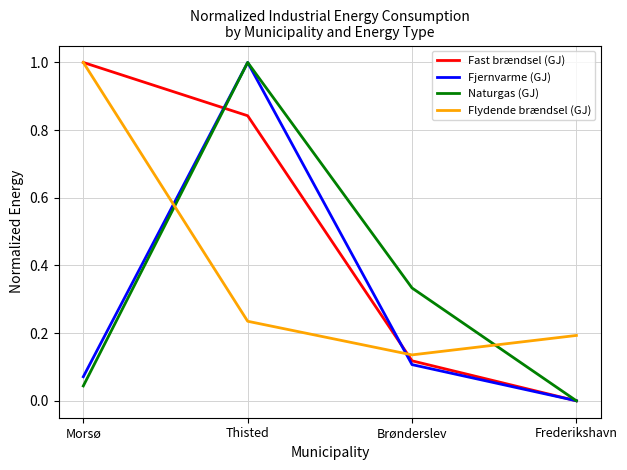

Where is Flydende brændsel (GJ) nearest to the value 0?

Brønderslev